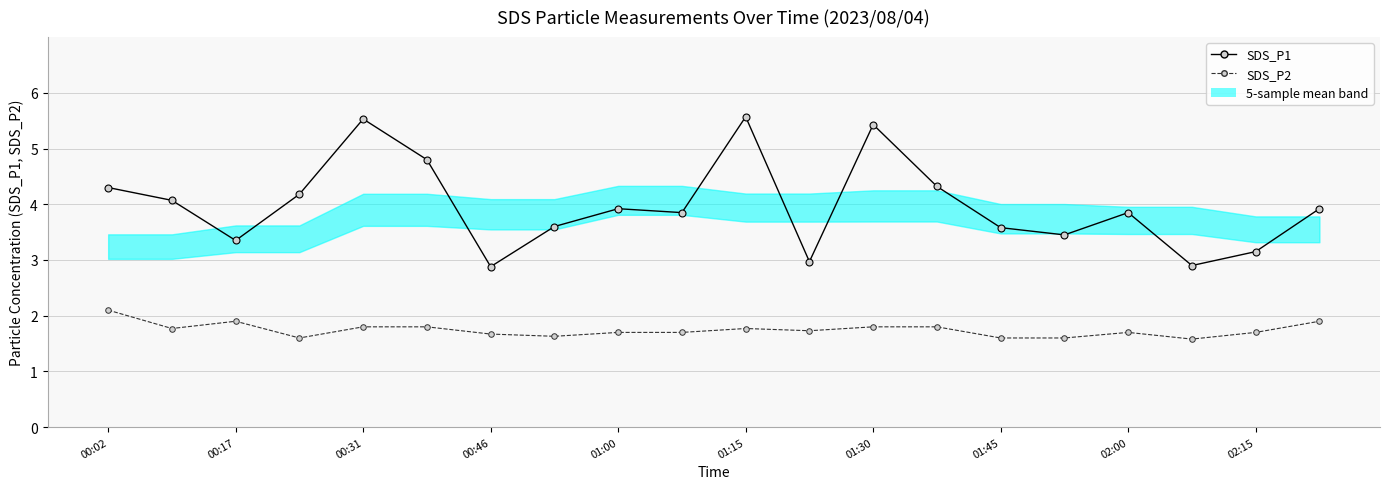

List the series in order of their overall mean, lowest first.

SDS_P2, SDS_P1